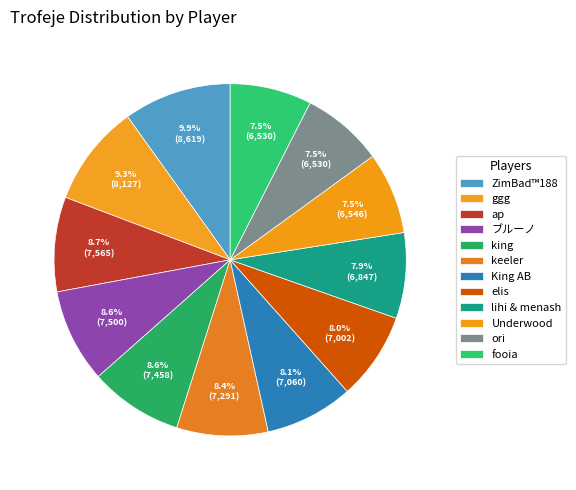

How many slices are in this pie chart?

12